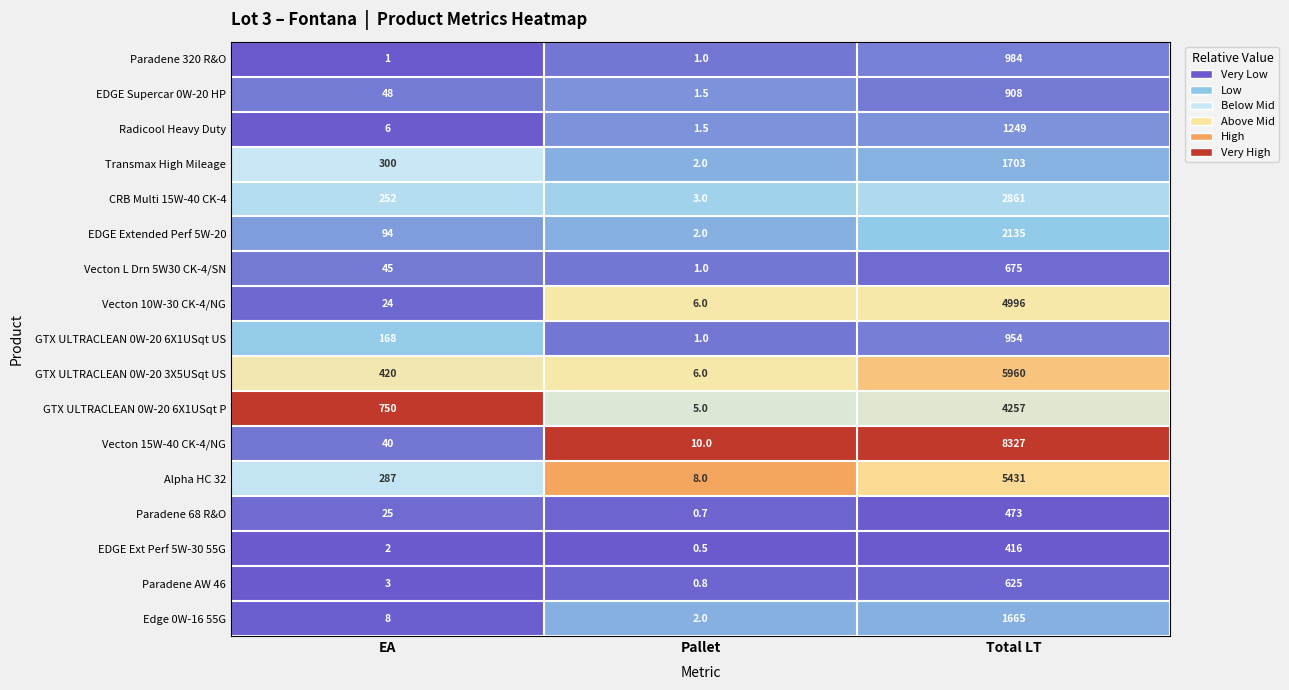

At which label is Paradene 68 R&O closest to 236?

EA